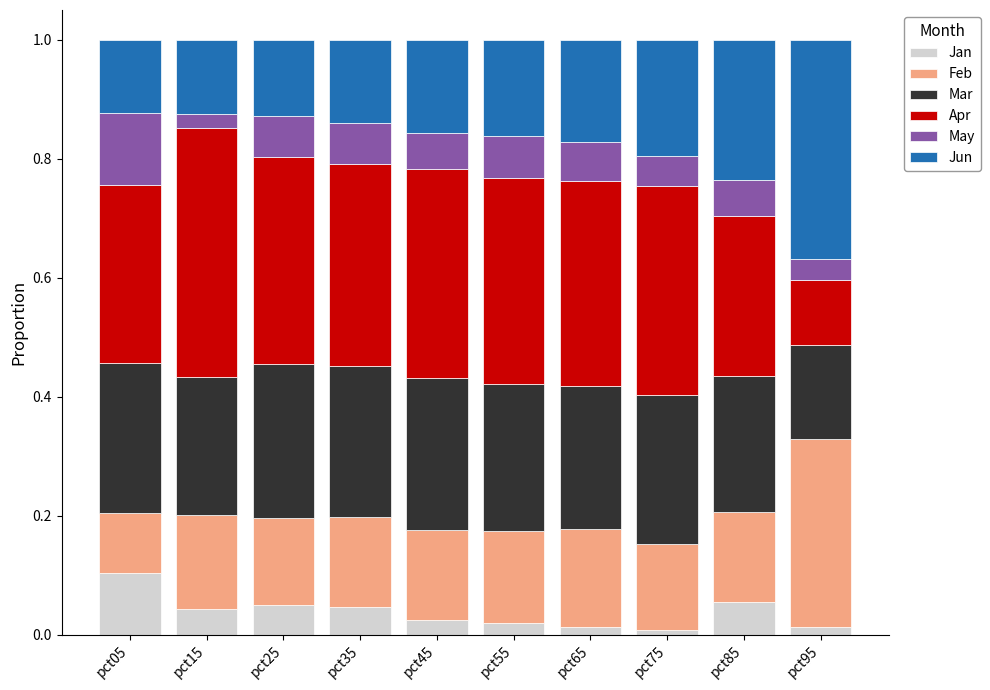

Which category has the highest value in the Jan series?

pct05